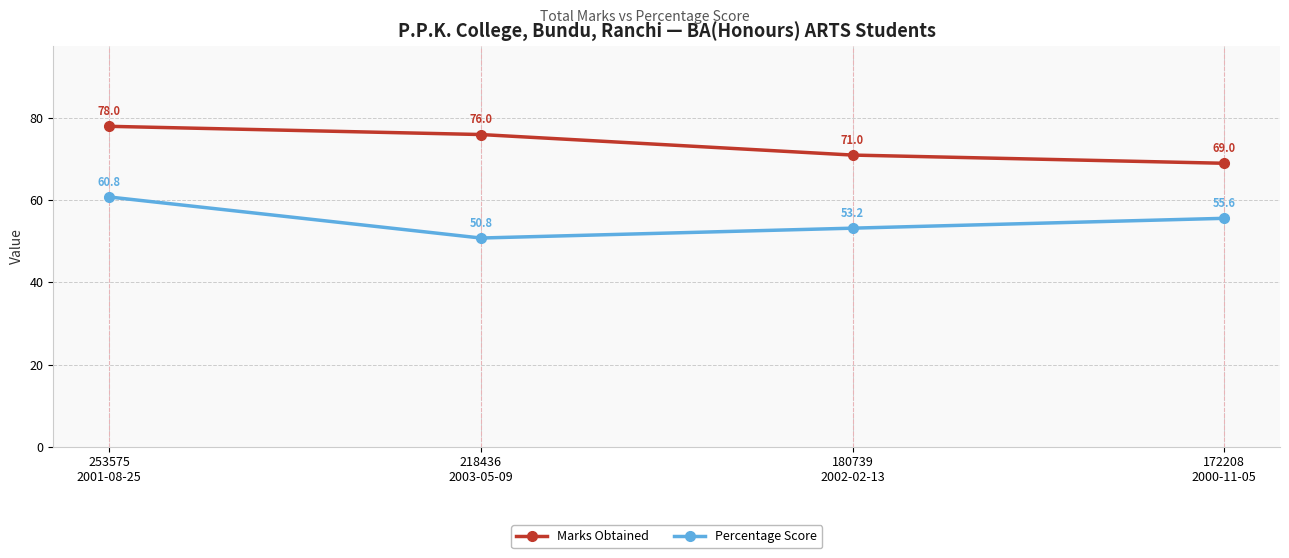

How many lines are shown in the chart?

2